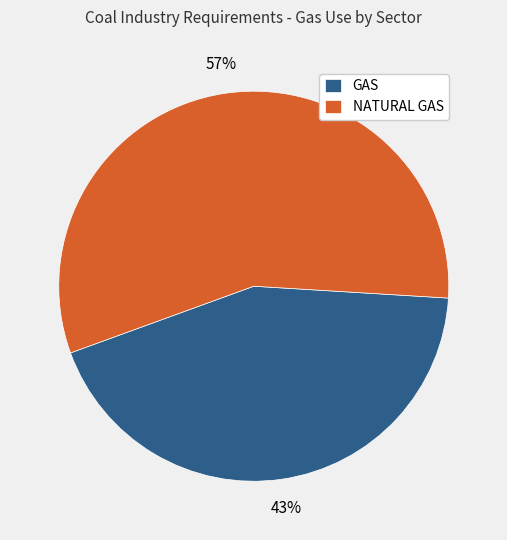

Rank the categories by value from highest to lowest.

NATURAL GAS, GAS